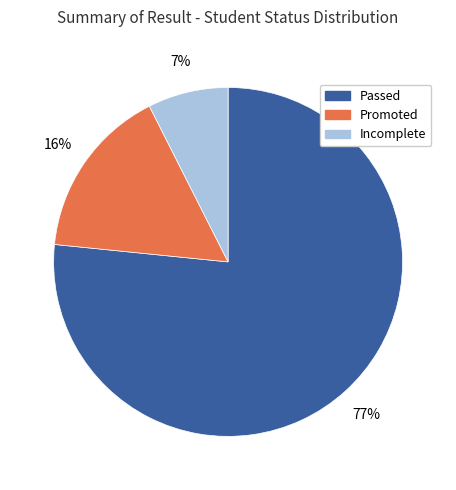

What percentage is the Promoted slice, to the nearest percent?

16%